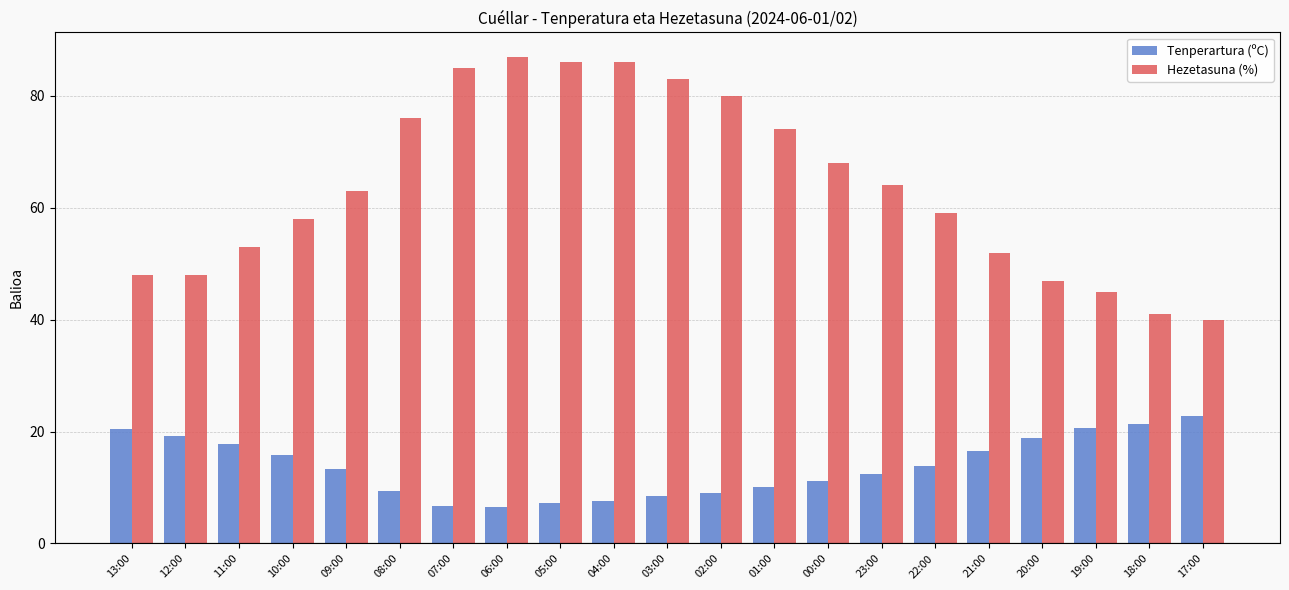

Rank the series at 07:00 from highest to lowest value.

Hezetasuna (%), Tenperartura (ºC)